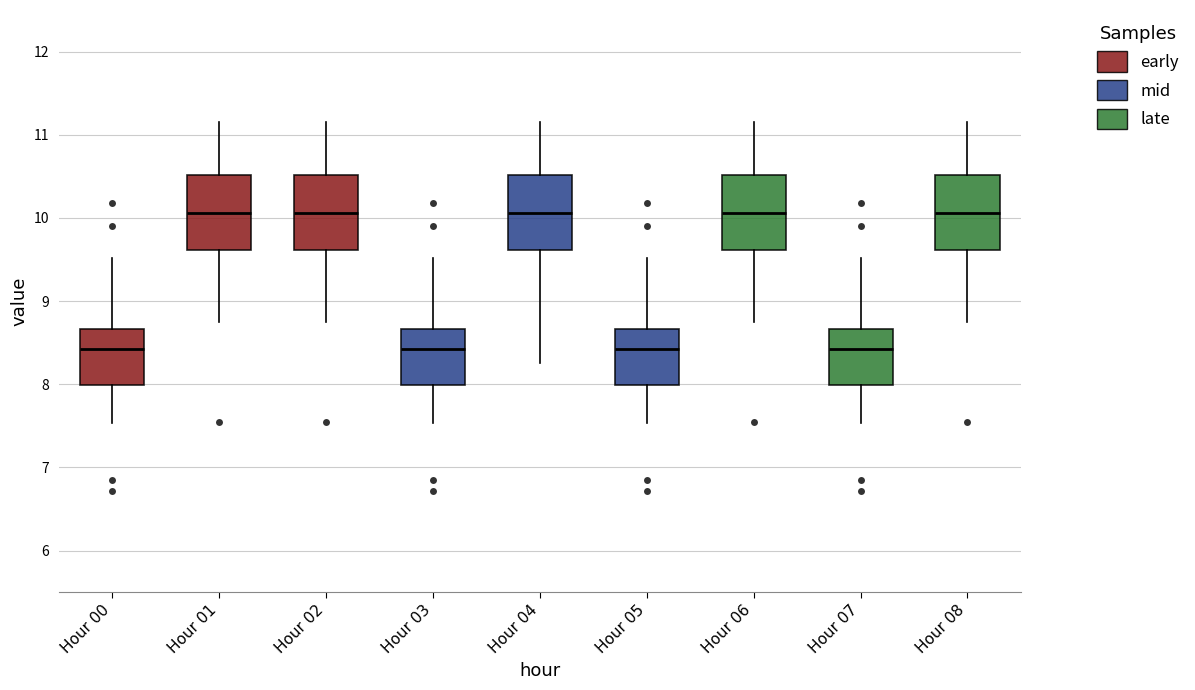

Where does the median line of the box for Hour 05 sit on the y-axis? The values are not printed on the chart, so give them approximately, as read against the axis.

8.4